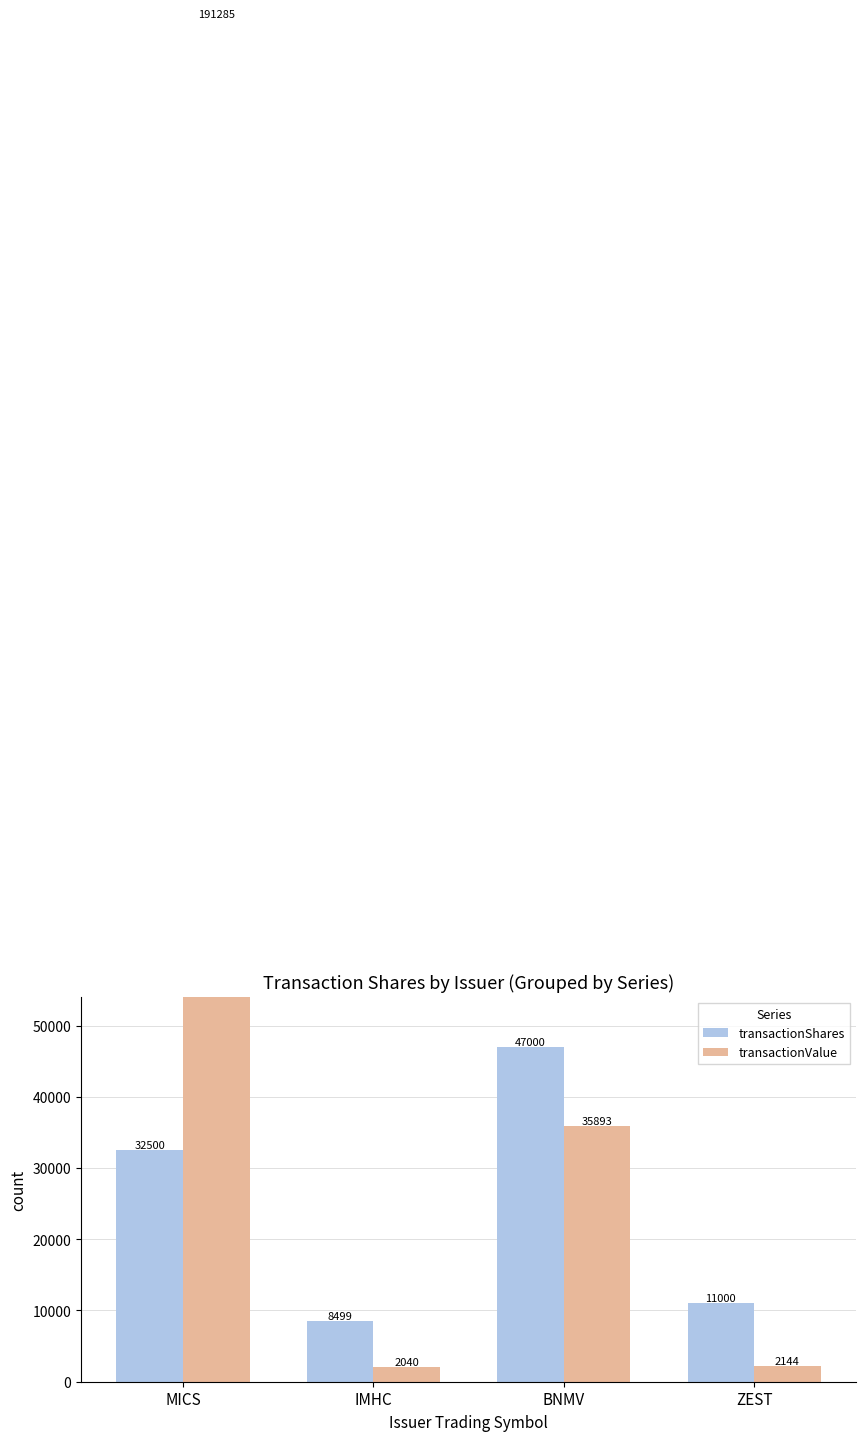

Reading left to right, what are all the values shown in this chart?

transactionShares: 32500	8499	47000	11000
transactionValue: 191285	2040	35893	2144